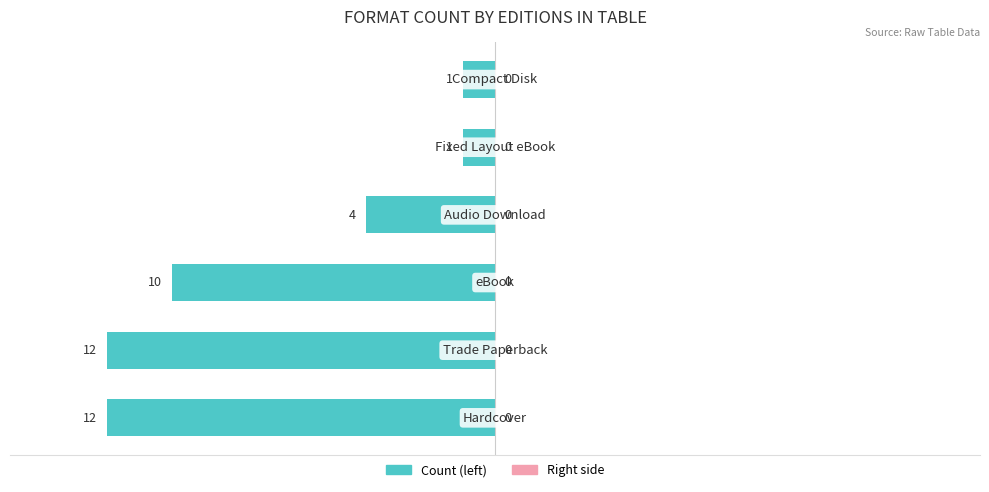

How many bars are there in total?

6